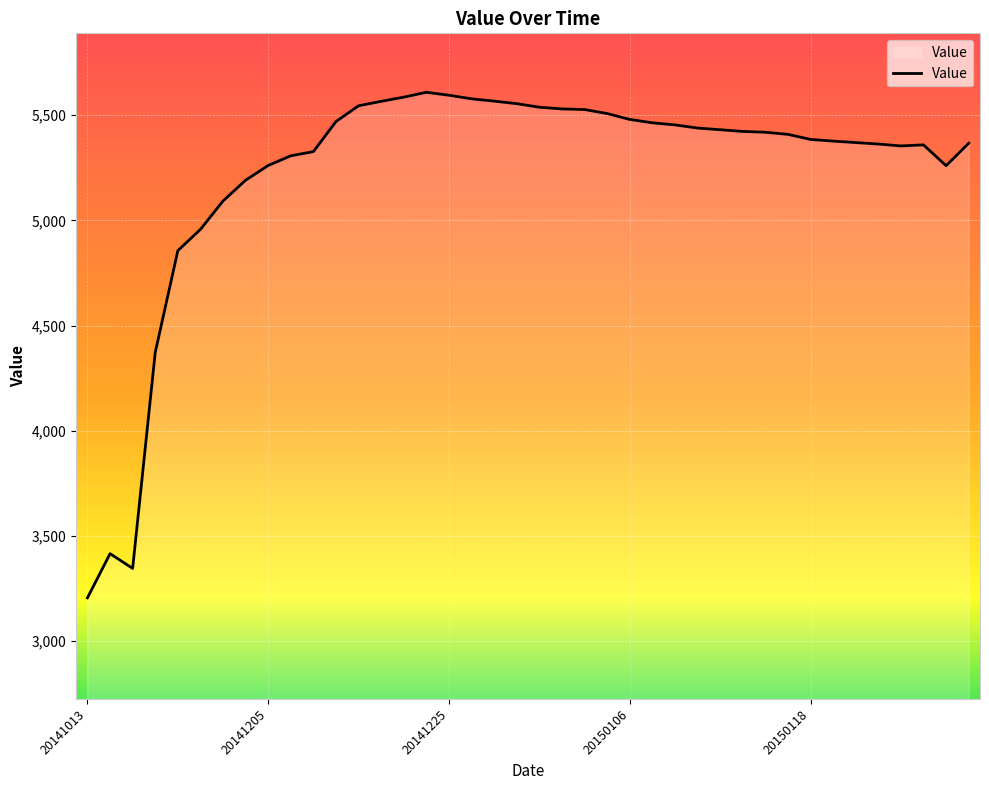

What is the difference between the maximum and minimum values?

2404